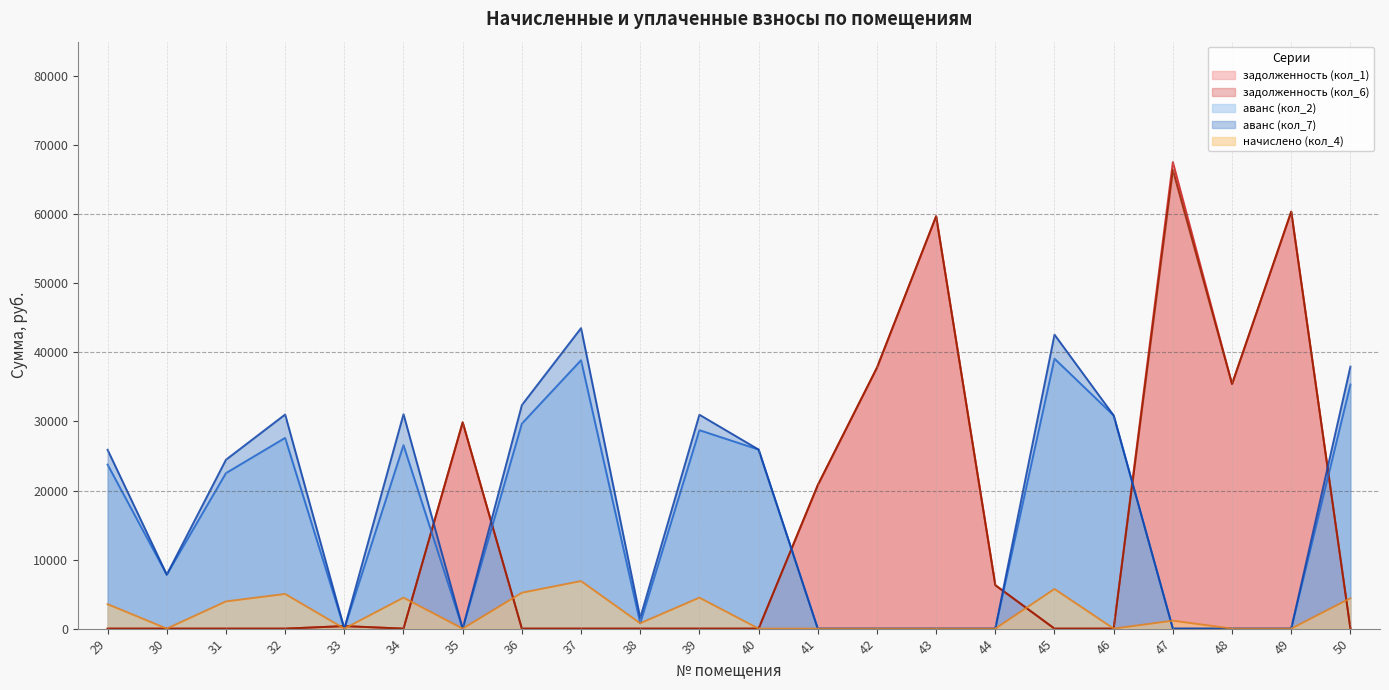

What is the difference between the maximum and minimum values in the аванс (кол_2) series?

39095.8